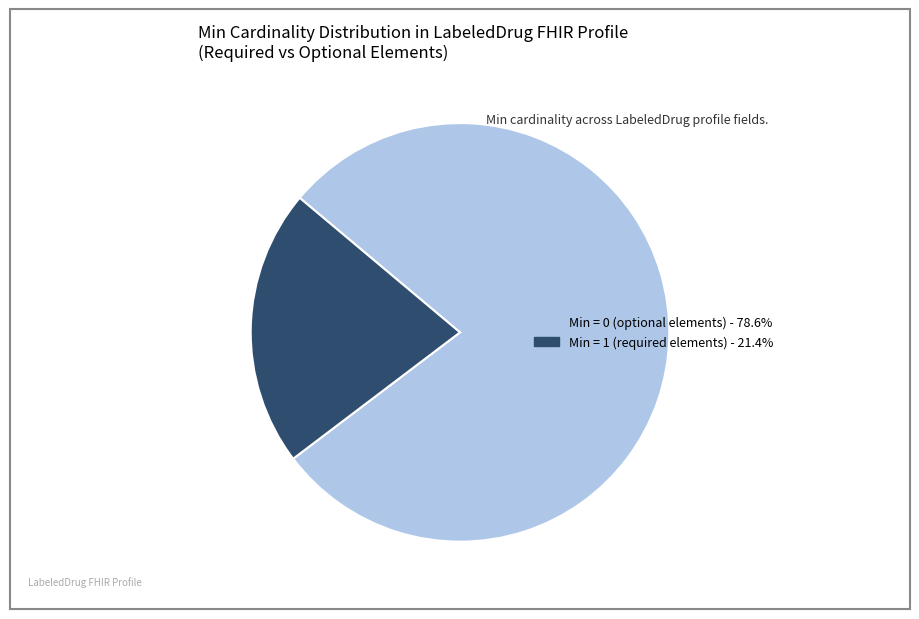

How many segments does this pie chart have?

2